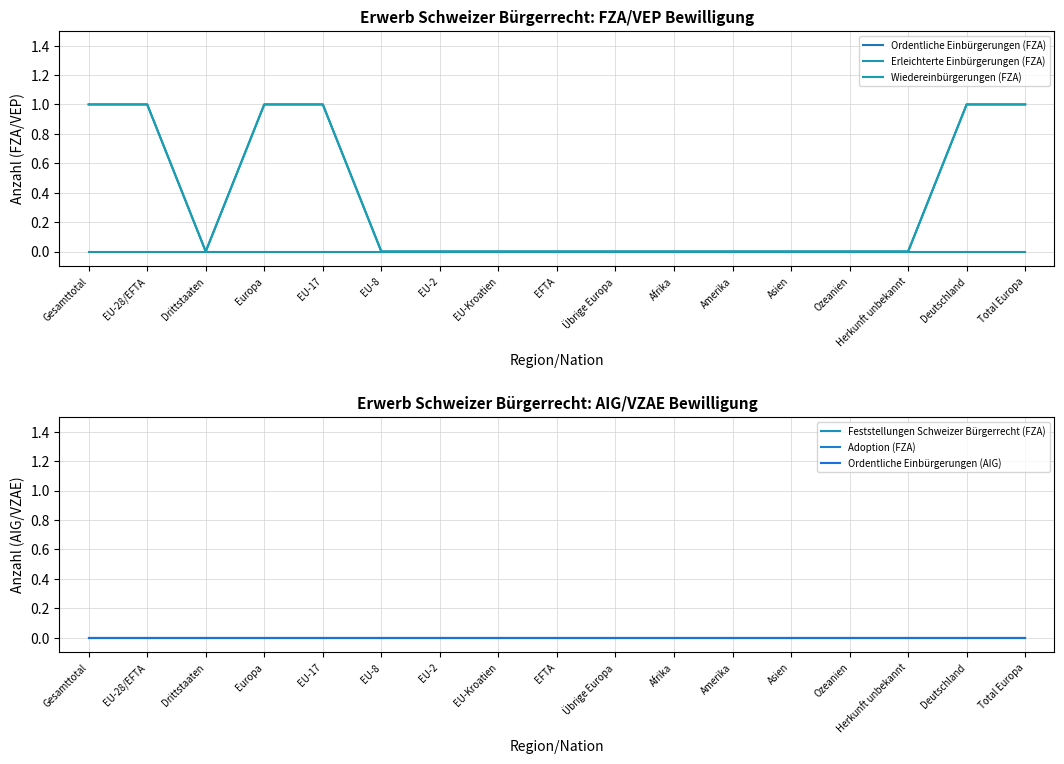

What is the label of the 3rd point from the right?

Herkunft unbekannt